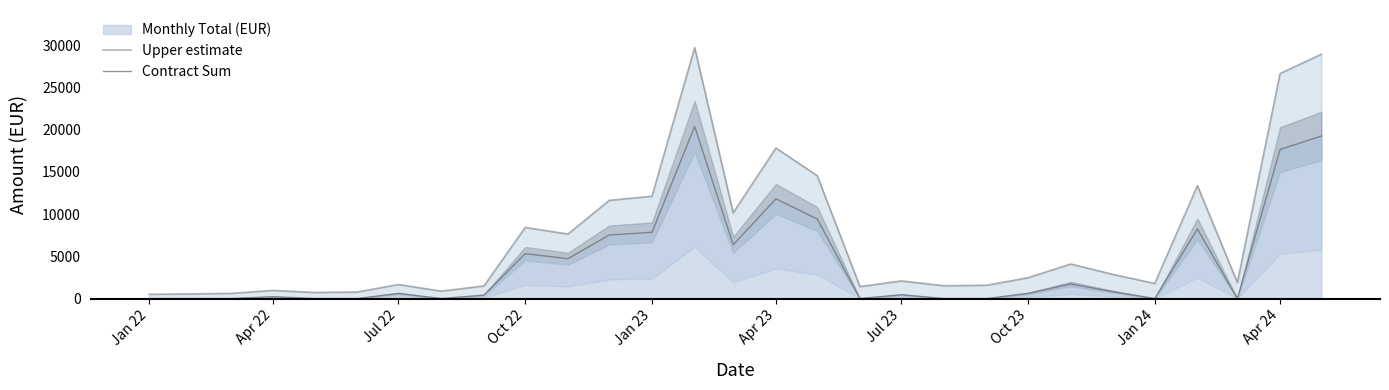

The Contract Sum series shows 547.1 at 23. True or false?

False